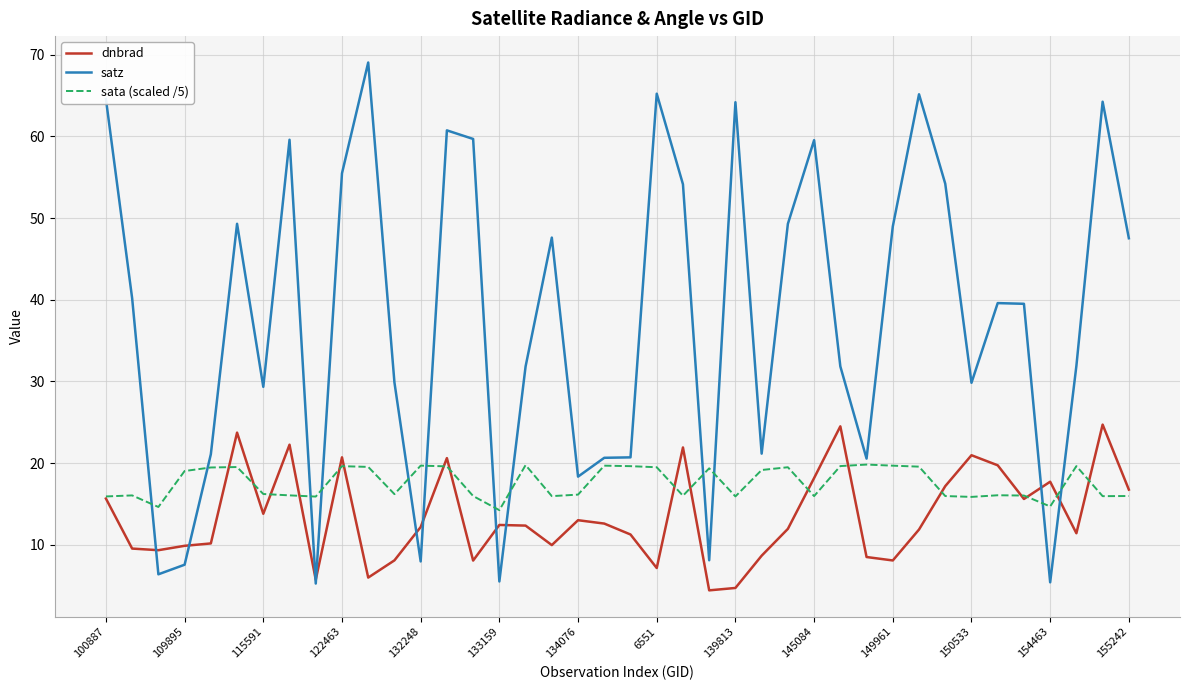

What is the minimum value for sata (scaled /5)?

14.2